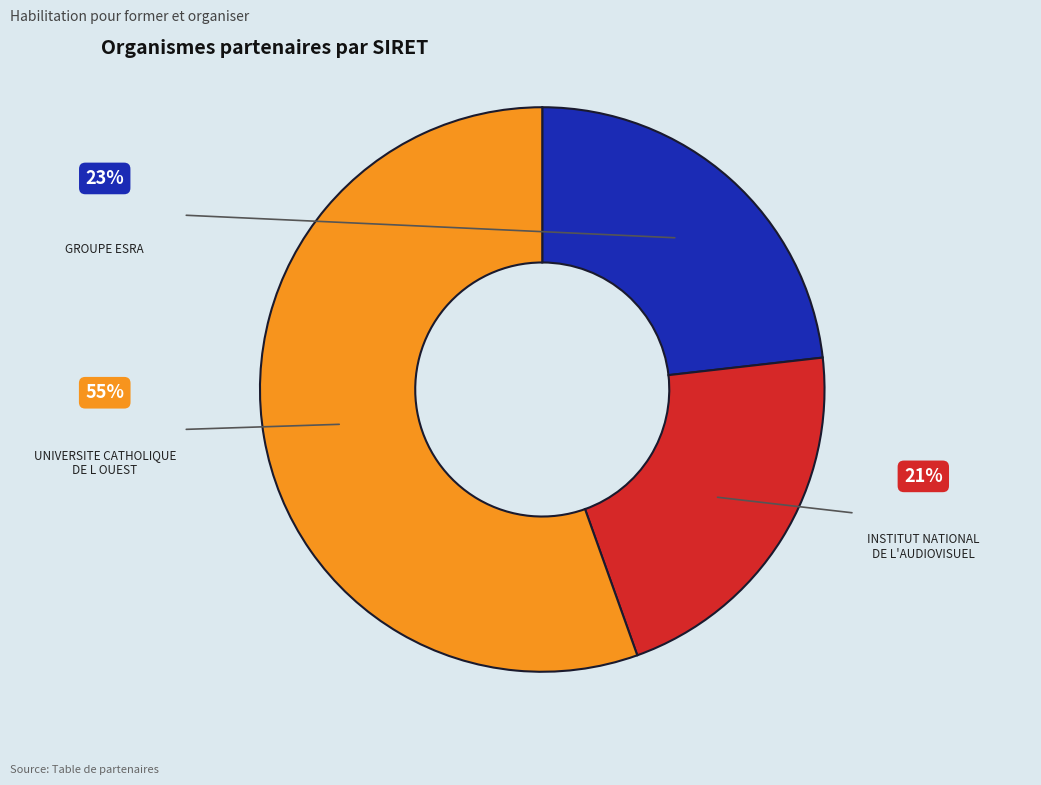

What percentage do UNIVERSITE CATHOLIQUE DE L OUEST and INSTITUT NATIONAL DE L'AUDIOVISUEL together represent?

76.8%